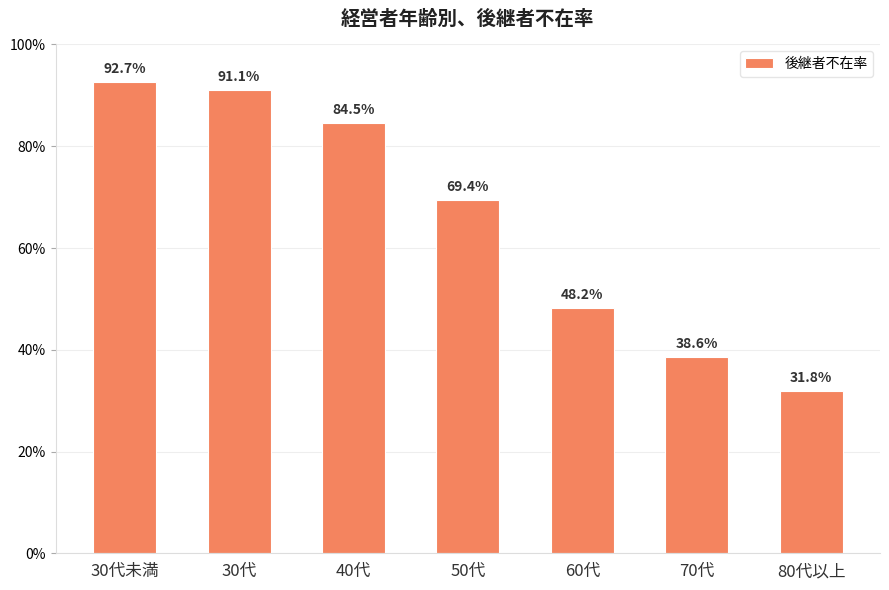

Reading left to right, transcribe all the data shown in this chart.

30代未満=0.9	30代=0.9	40代=0.8	50代=0.7	60代=0.5	70代=0.4	80代以上=0.3